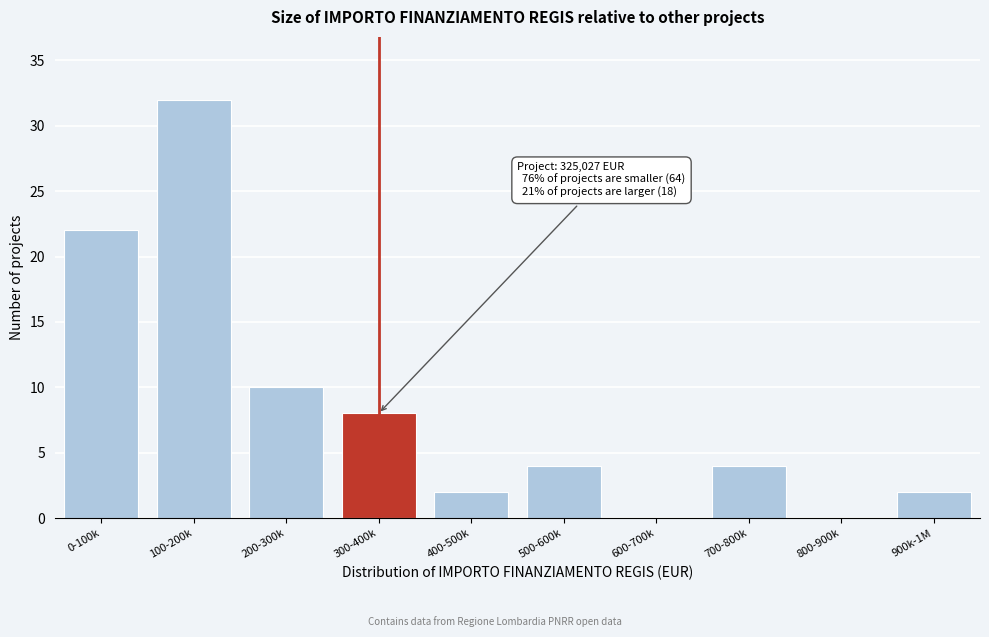

Reading left to right, transcribe all the data shown in this chart.

0-100k=22	100-200k=32	200-300k=10	300-400k=8	400-500k=2	500-600k=4	600-700k=0	700-800k=4	800-900k=0	900k-1M=2